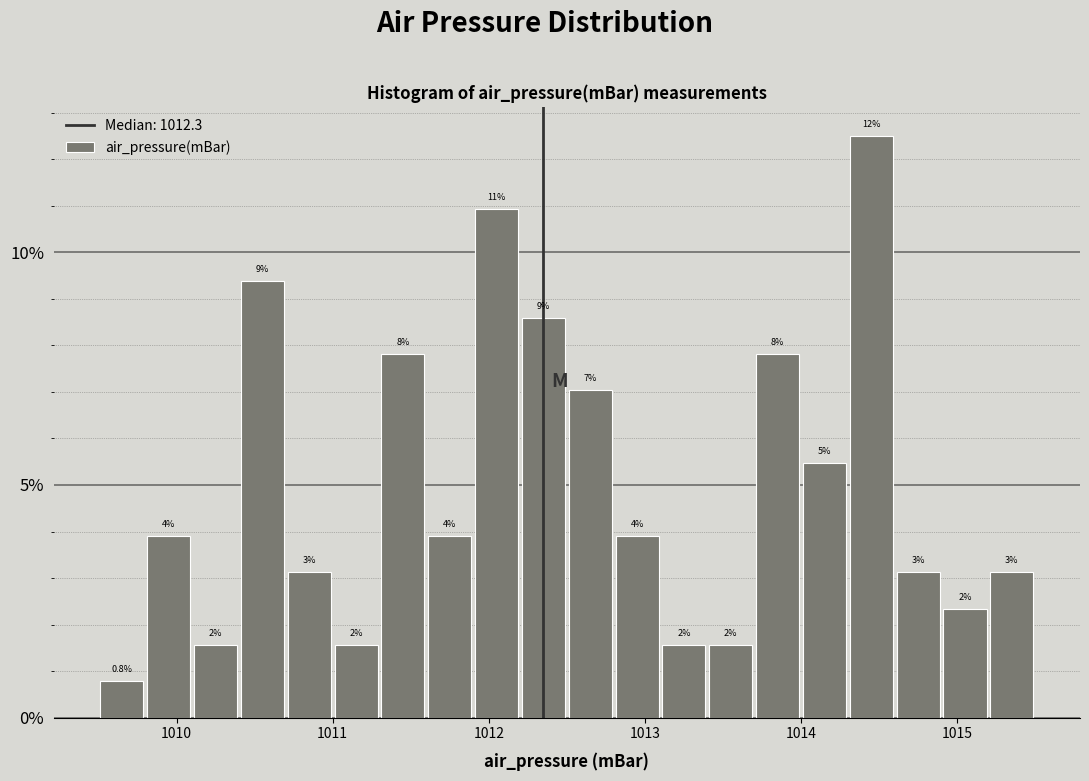

Around what value on the x-axis is the tallest bar? Give the approximate position of its centre, as read against the axis.

1014.5